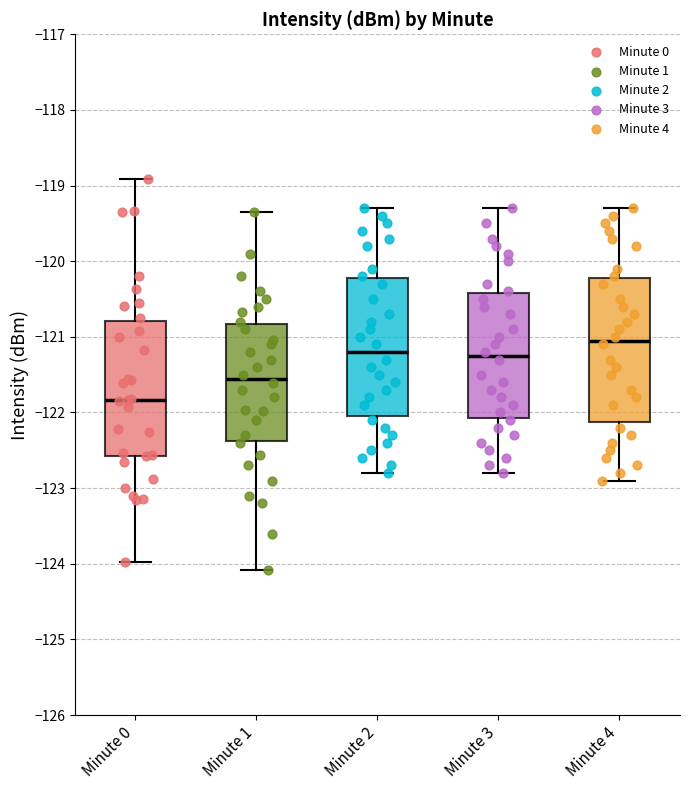

Reading left to right, transcribe this box plot: for each box, give where its median line is, the range the box spans, and where its two whiskers end, as read against the y-axis. The values are not printed on the chart, so give them approximately, as read against the axis.

Minute 0: median -121.8, box -122.6 to -120.8, whiskers -124.0 to -118.9
Minute 1: median -121.6, box -122.4 to -120.8, whiskers -124.1 to -119.3
Minute 2: median -121.2, box -122.0 to -120.2, whiskers -122.8 to -119.3
Minute 3: median -121.2, box -122.1 to -120.4, whiskers -122.8 to -119.3
Minute 4: median -121.0, box -122.1 to -120.2, whiskers -122.9 to -119.3